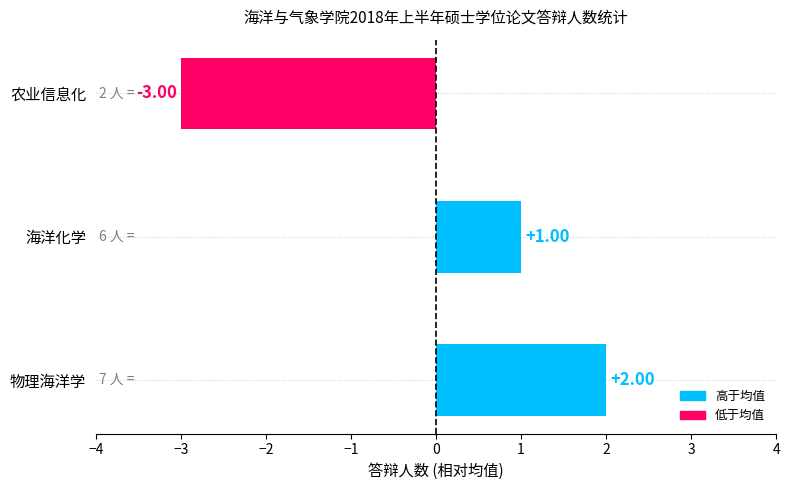

List the labels in order of value, smallest first.

农业信息化, 海洋化学, 物理海洋学